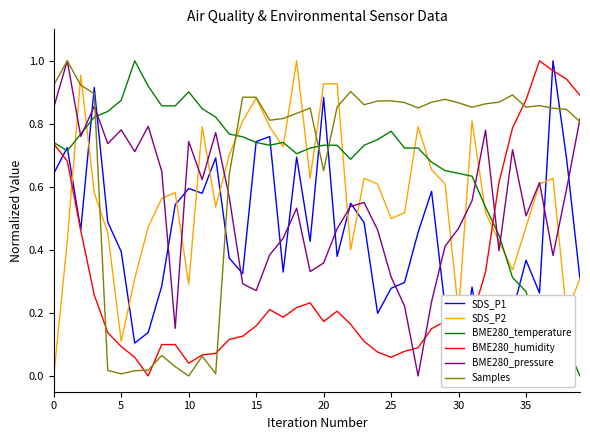

What is the difference between the second highest and minimum values in the BME280_humidity series?

1.0